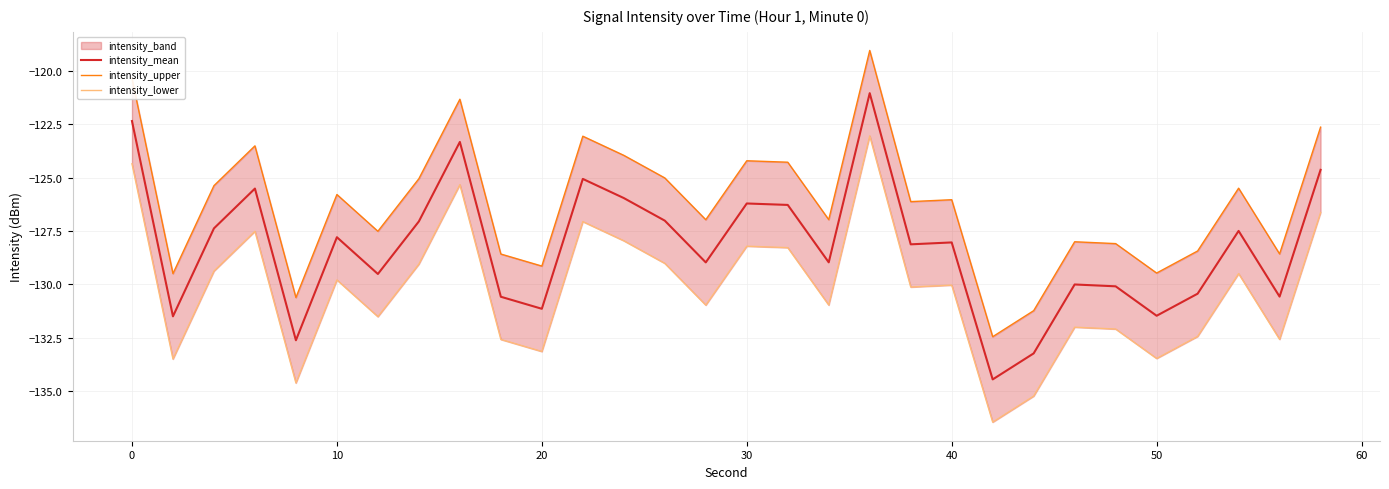

Is it true that intensity_mean equals -122.4 at 0?

True